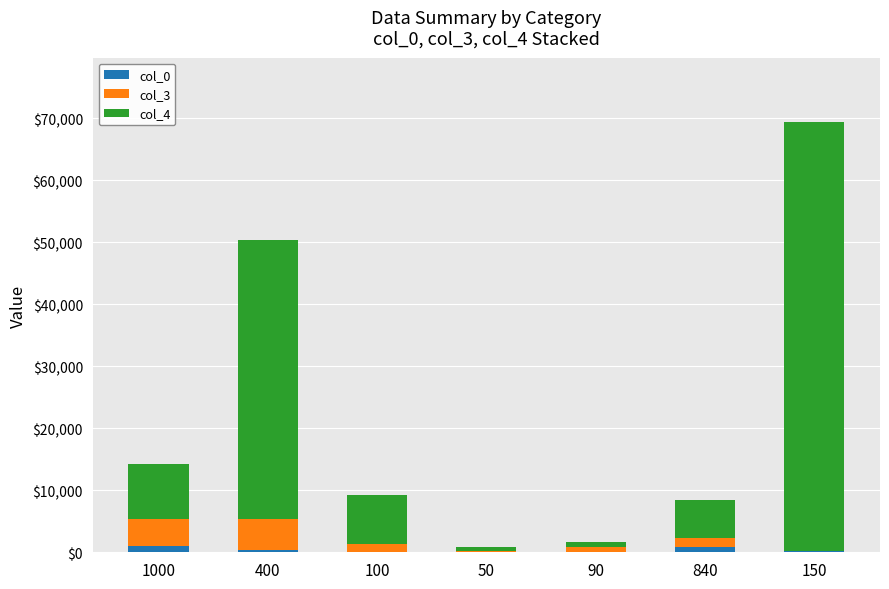

At which category is the sum across all series the highest?

150